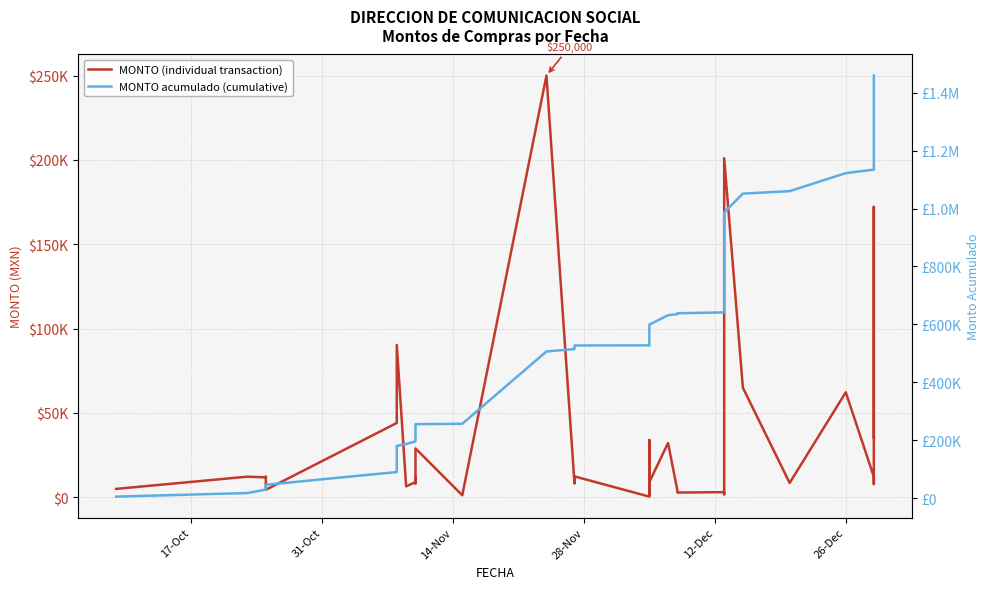

What is the difference between the second highest and second lowest values in the MONTO acumulado (cumulative) series?

1406864.9